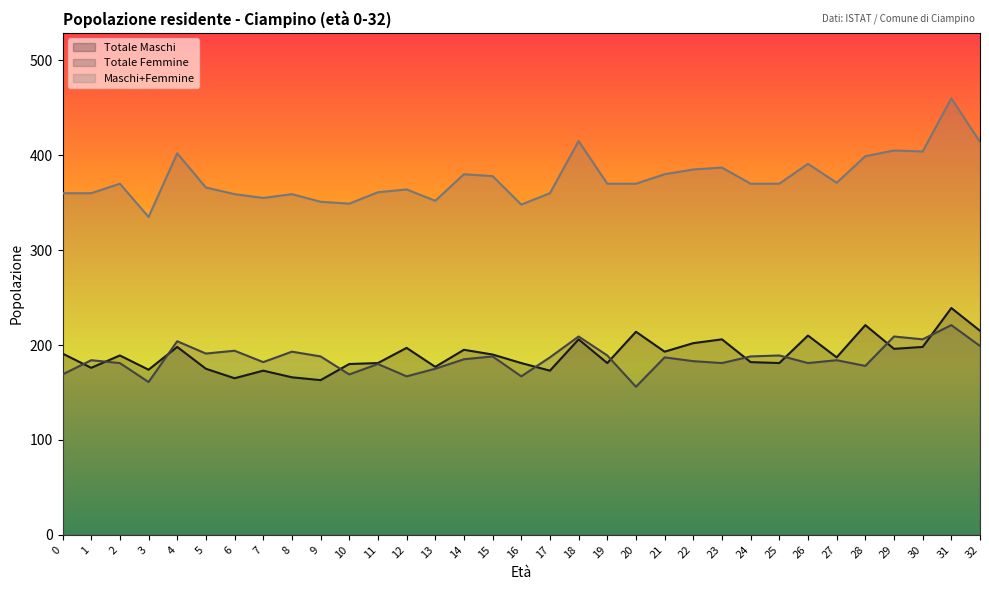

What is the value of the Maschi+Femmine point at the 30th from the left?

405